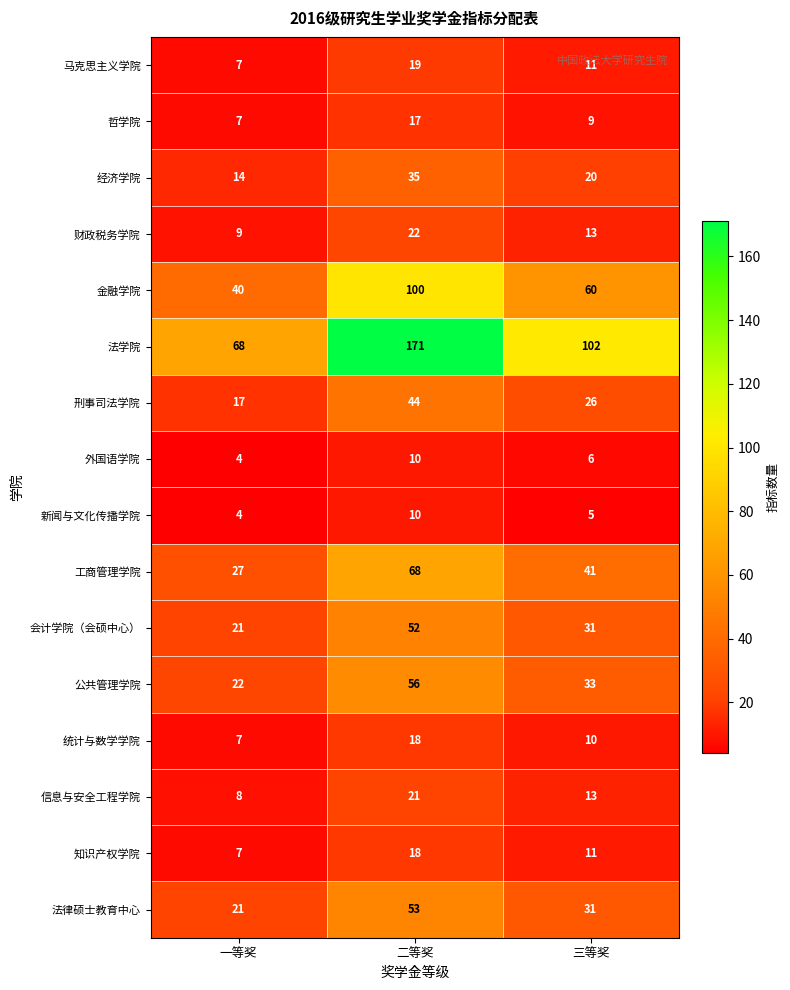

Is it true that 法学院 equals 171 at 二等奖?

True